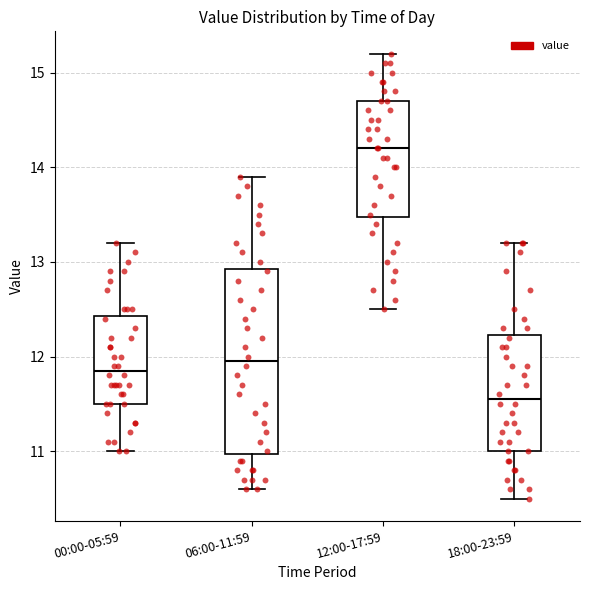

Reading left to right, transcribe this box plot: for each box, give where its median line is, the range the box spans, and where its two whiskers end, as read against the y-axis. The values are not printed on the chart, so give them approximately, as read against the axis.

00:00-05:59: median 11.9, box 11.5 to 12.4, whiskers 11.0 to 13.2
06:00-11:59: median 12.0, box 11.0 to 12.9, whiskers 10.6 to 13.9
12:00-17:59: median 14.2, box 13.5 to 14.7, whiskers 12.5 to 15.2
18:00-23:59: median 11.6, box 11.0 to 12.2, whiskers 10.5 to 13.2